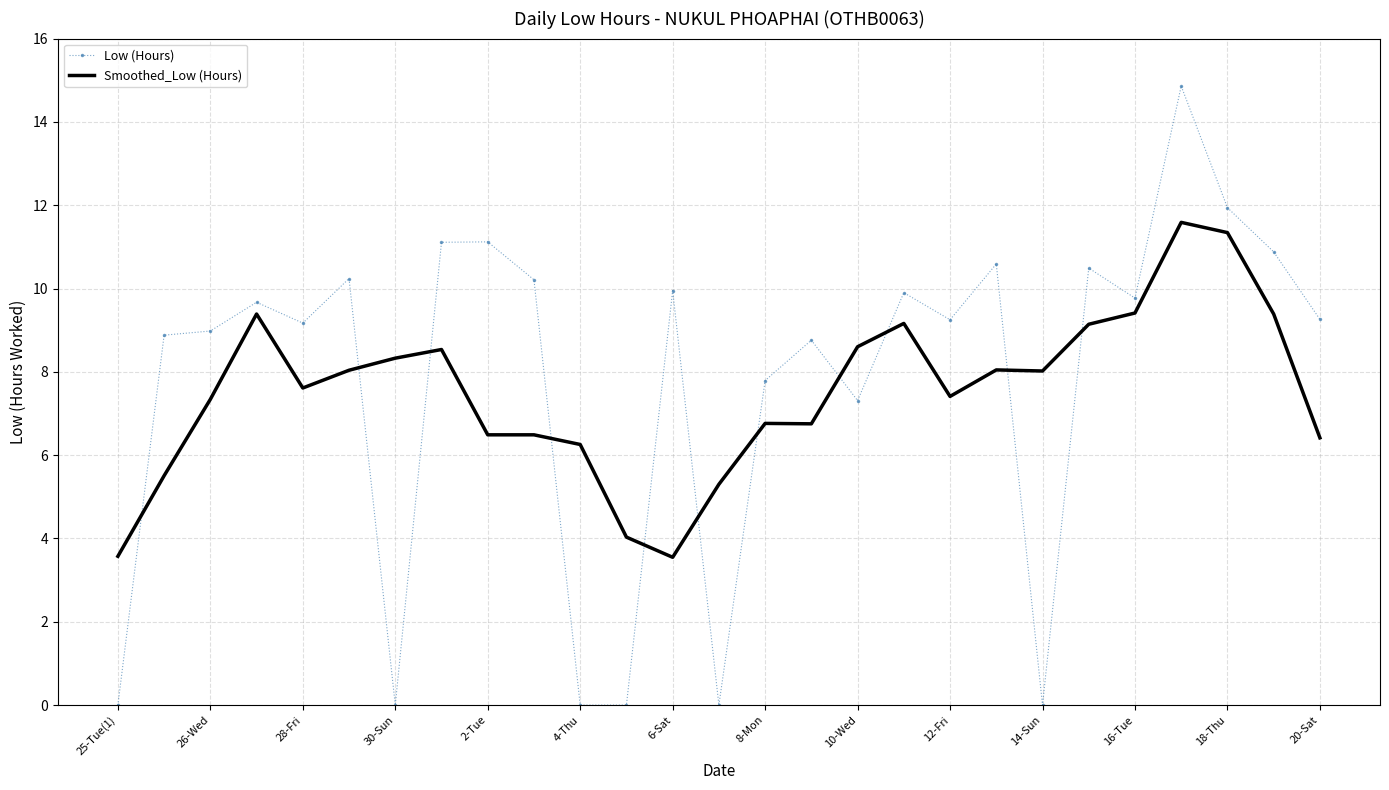

What is the difference between the maximum and minimum values in the Low (Hours) series?

14.9